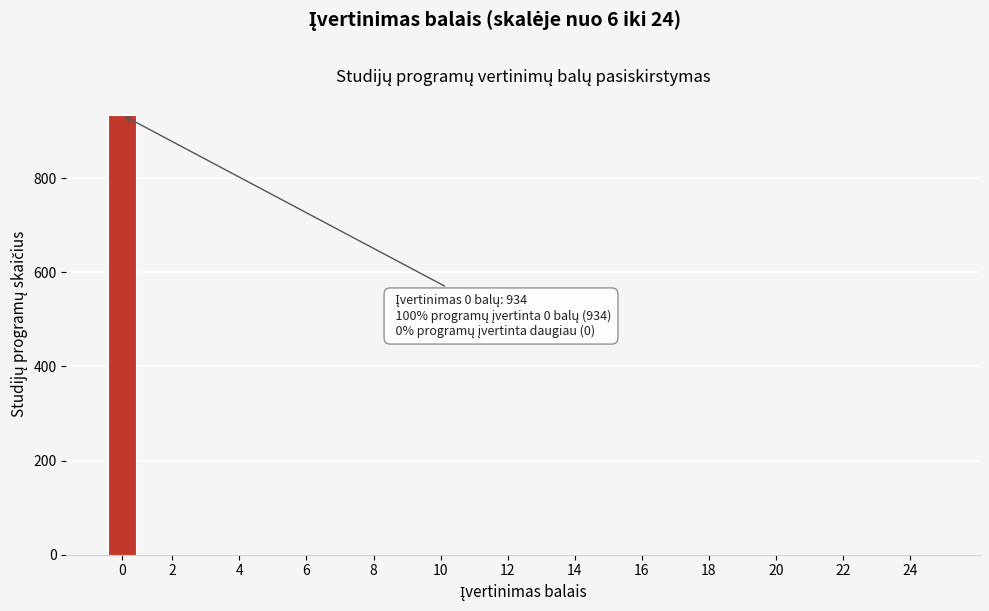

Reading left to right, extract all data points from this chart.

0=934	2=0	4=0	6=0	8=0	10=0	12=0	14=0	16=0	18=0	20=0	22=0	24=0